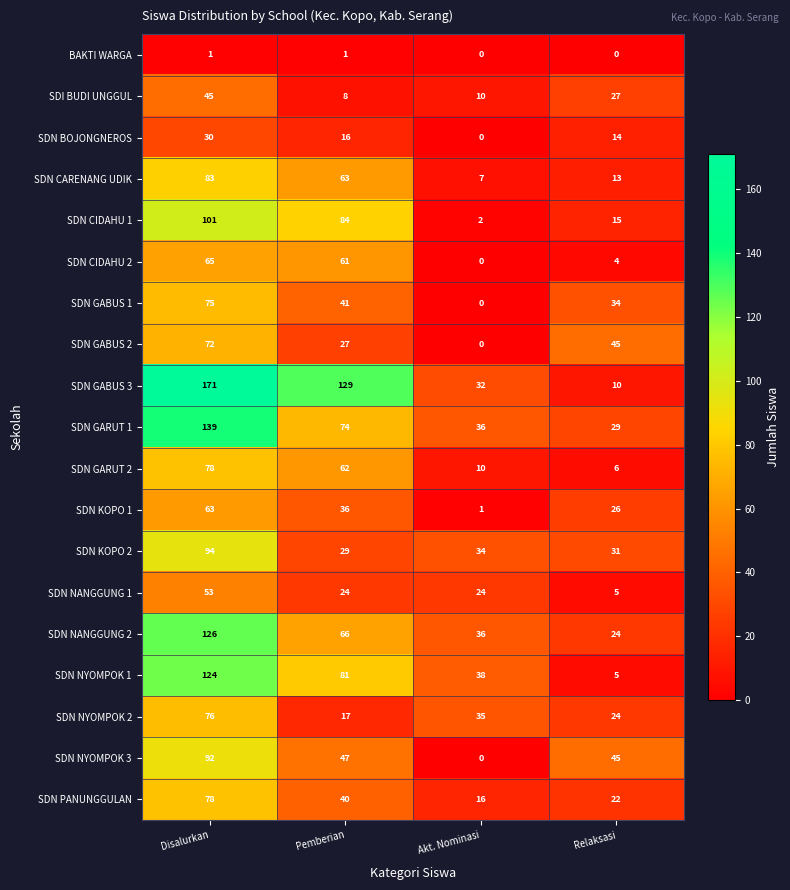

Which category has the lowest value in the SDN BOJONGNEROS series?

Akt. Nominasi